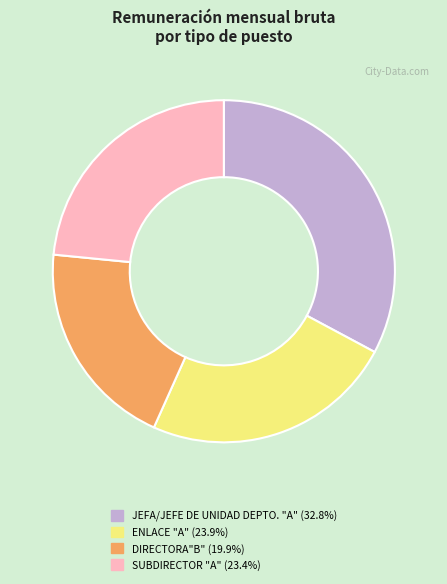

Is there a majority slice in this chart?

No